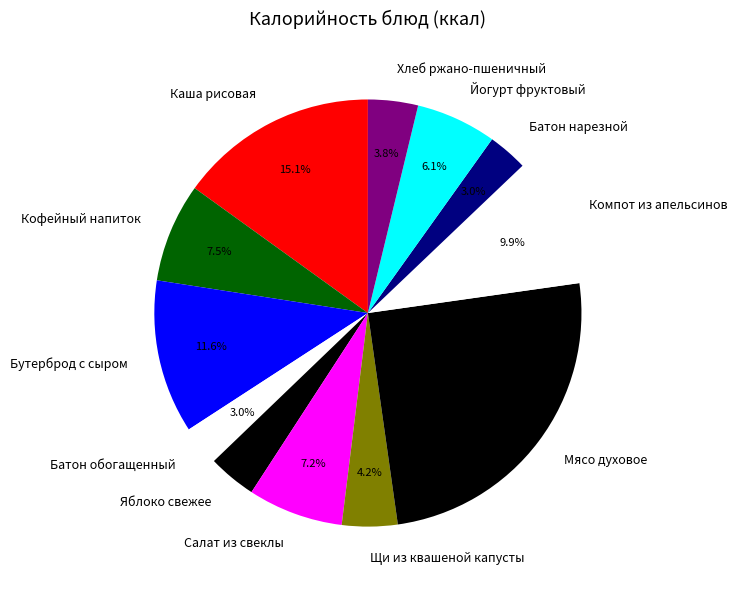

Does any single category account for the majority?

No